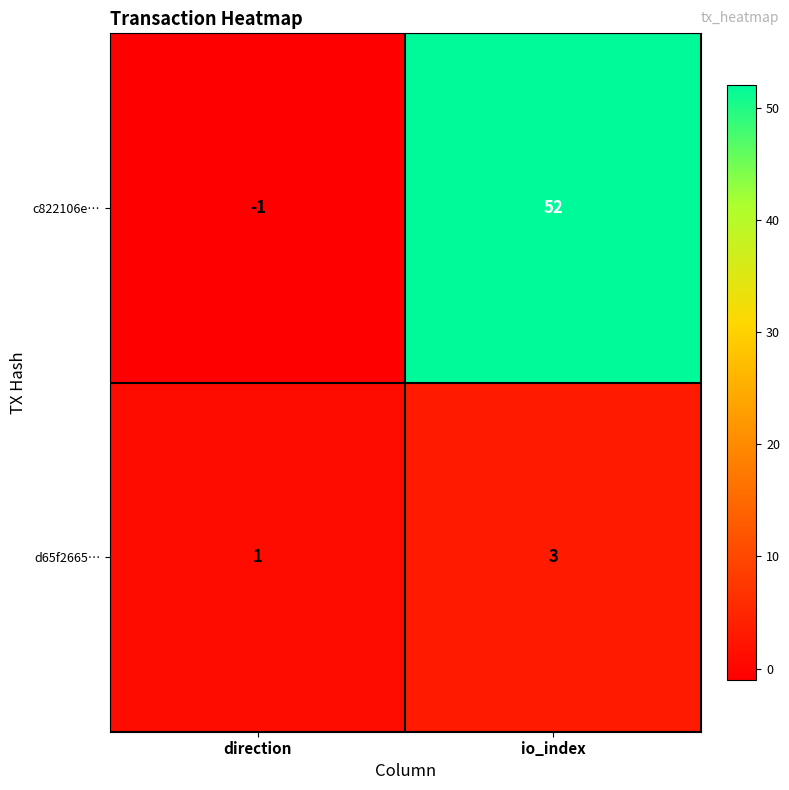

Rank the series at io_index from highest to lowest value.

c822106e…, d65f2665…